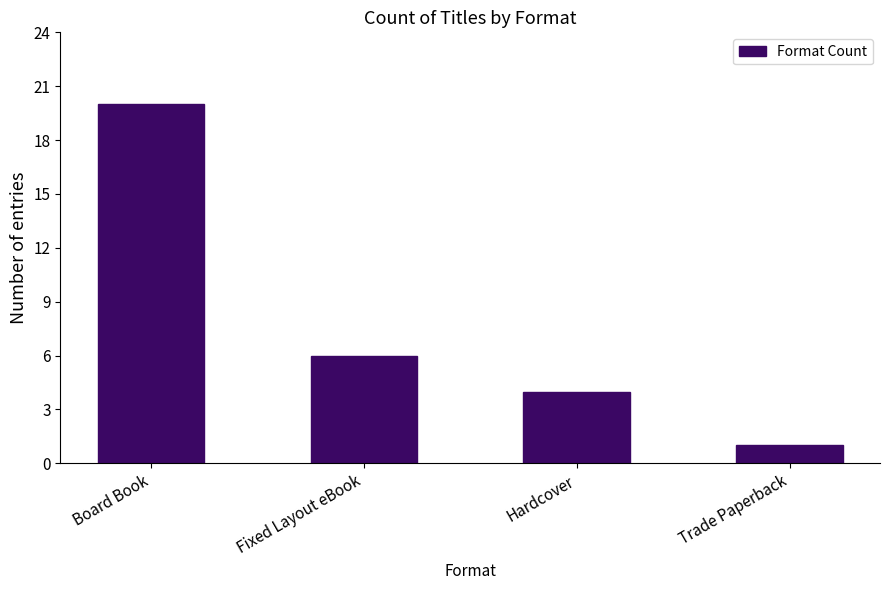

What is the difference between the second highest and second lowest values?

2